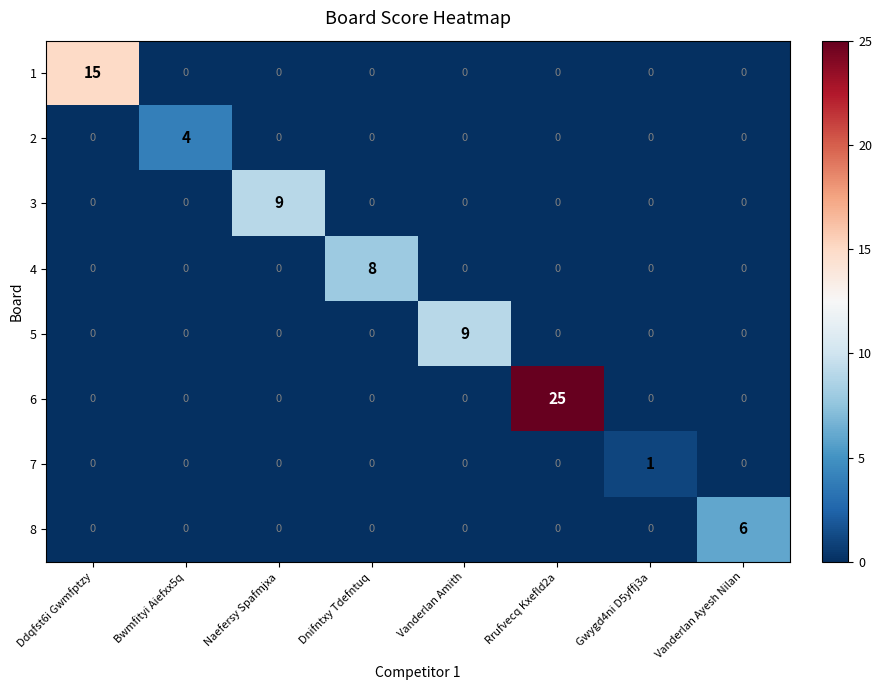

How many data points in 7 are above 0?

1